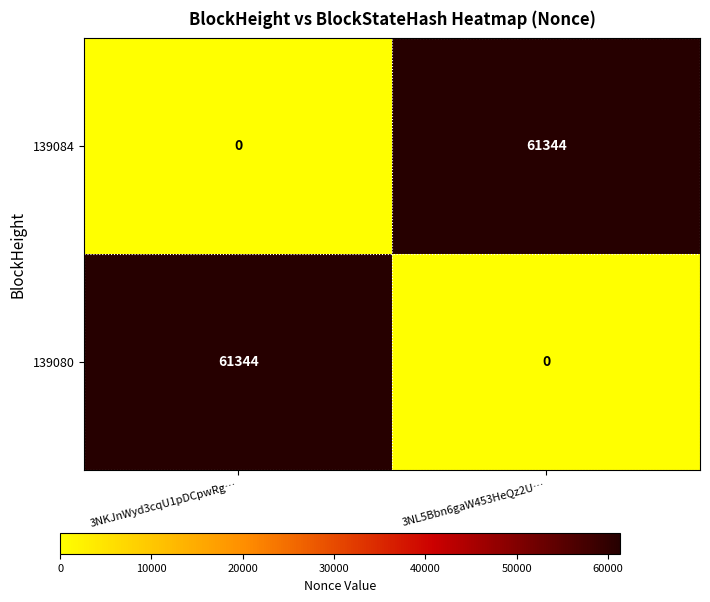

What is the difference between the highest and lowest values at 3NKJnWyd3cqU1pDCpwRg…?

61344